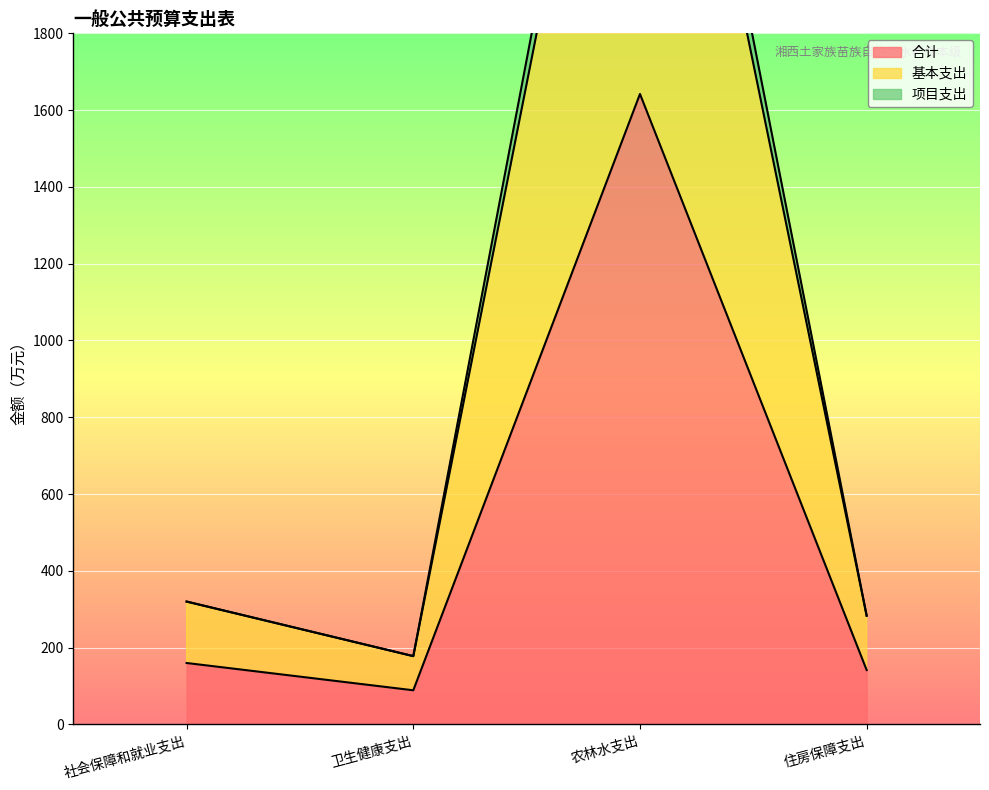

What is the average value of the 合计 series?

508.2